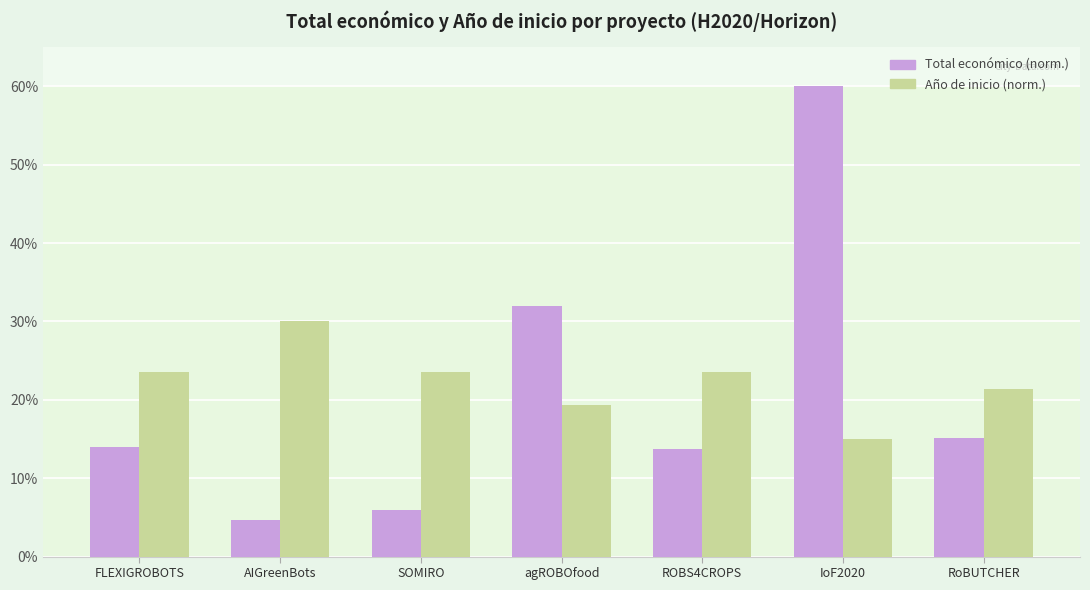

At which category does the chart reach its peak across all series?

IoF2020